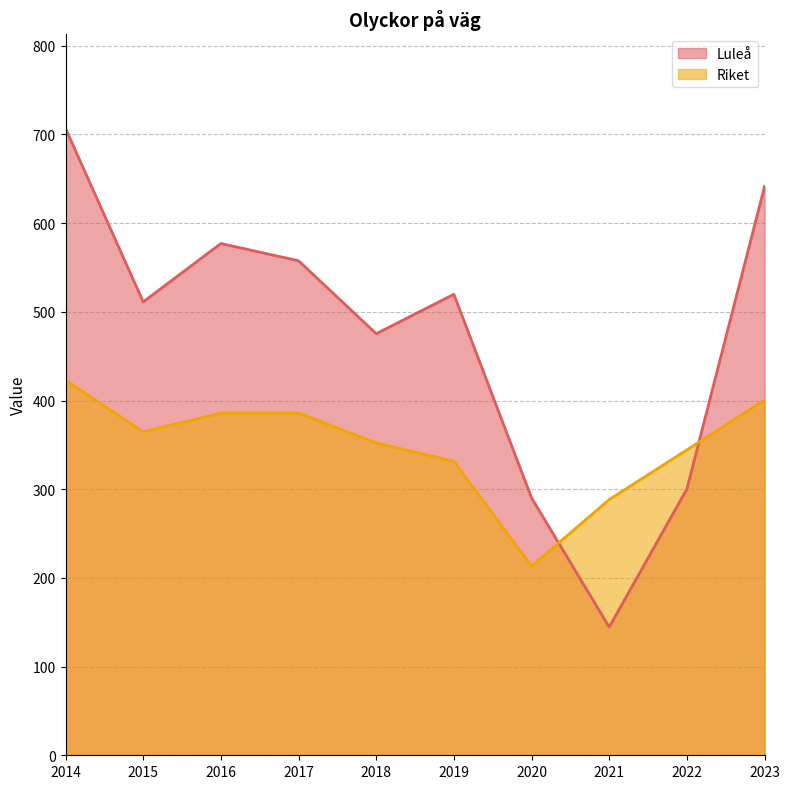

List the labels in order of Riket value, largest first.

2014, 2023, 2017, 2016, 2015, 2018, 2022, 2019, 2021, 2020